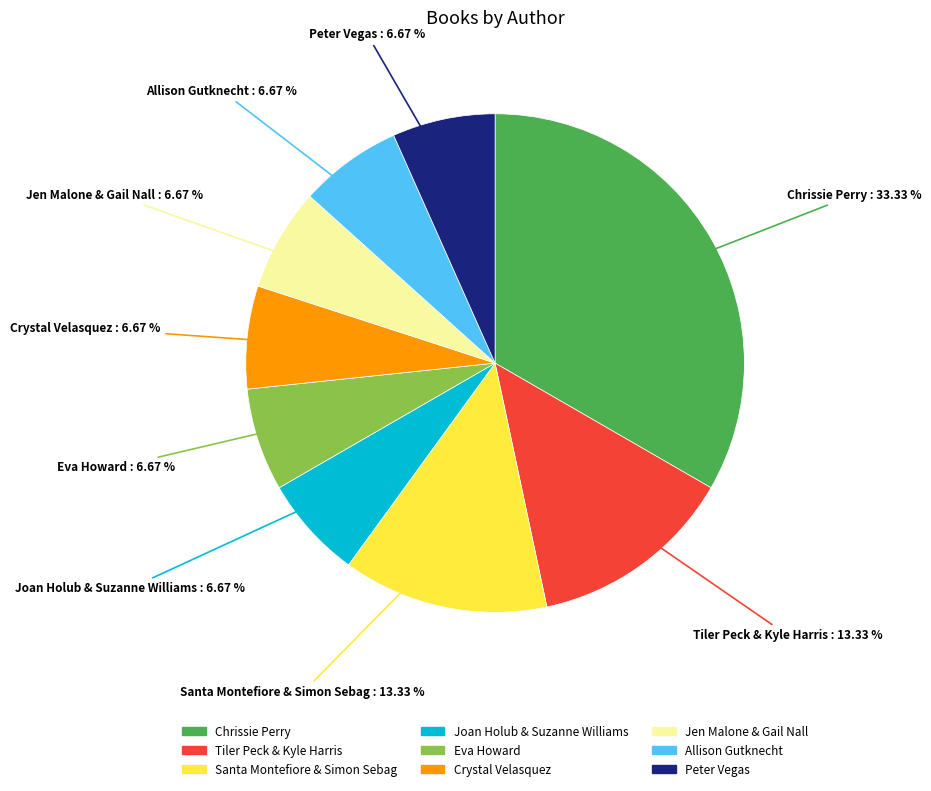

Which slice is the largest?

Chrissie Perry